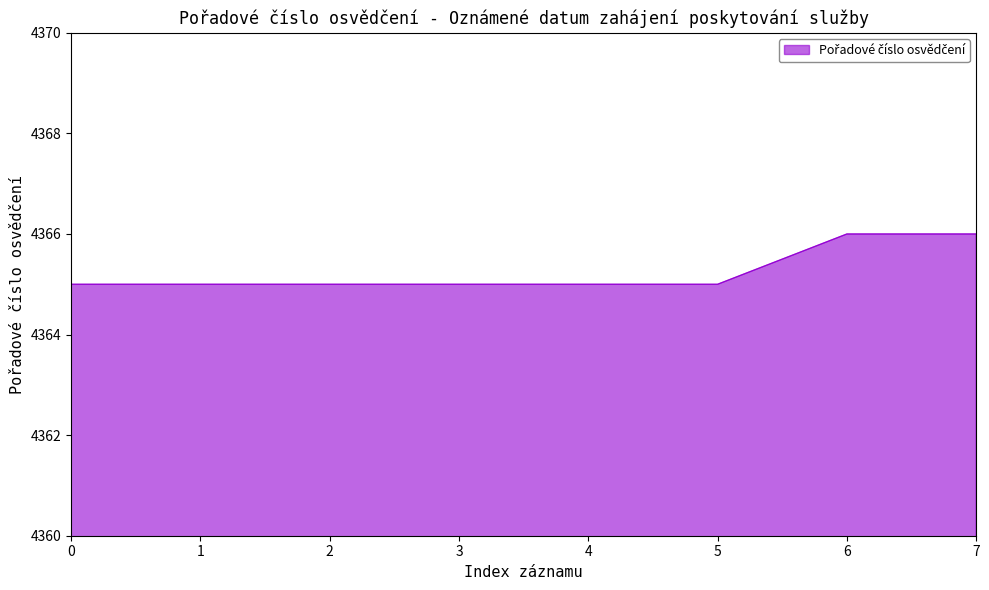

What is the sum of the values at 7 and 4?

8731